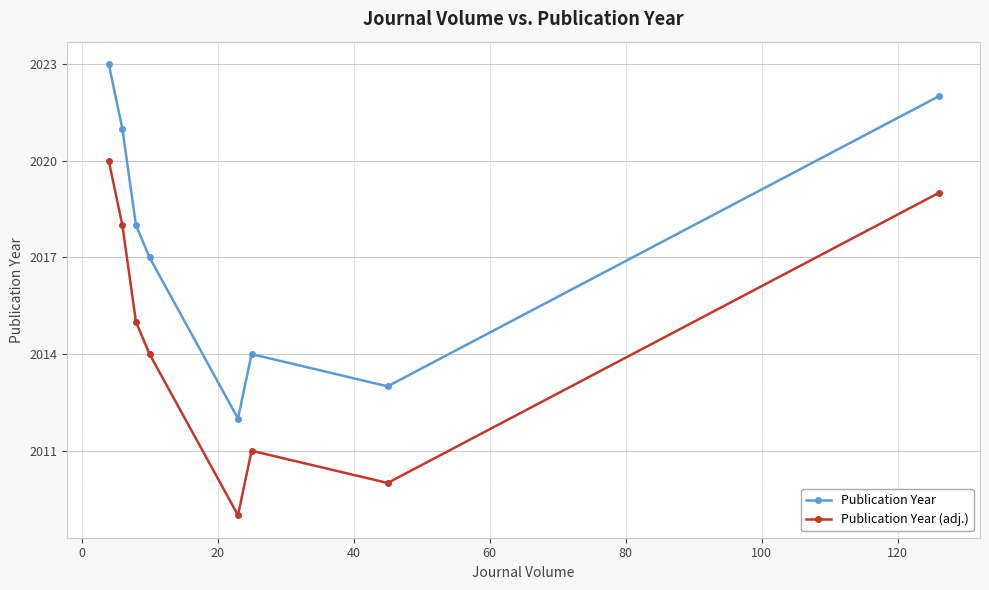

Count the number of data series in this chart.

2